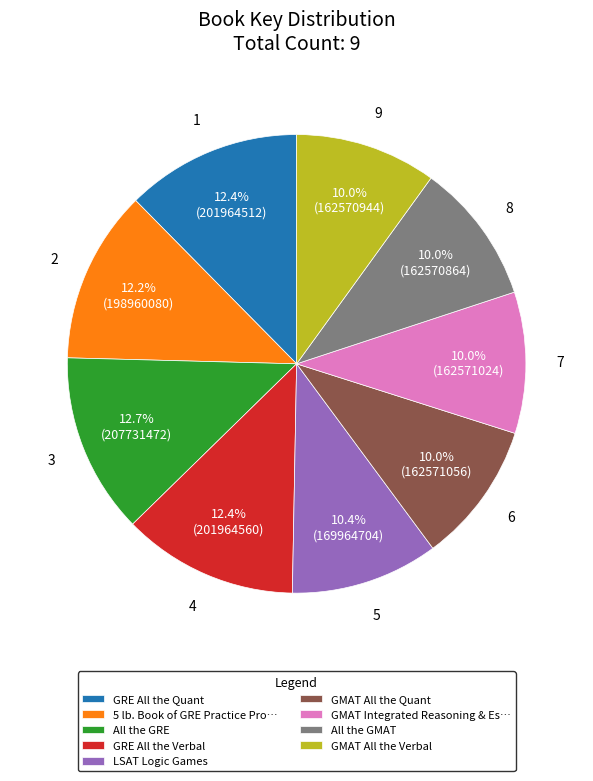

Count the number of slices in the pie.

9